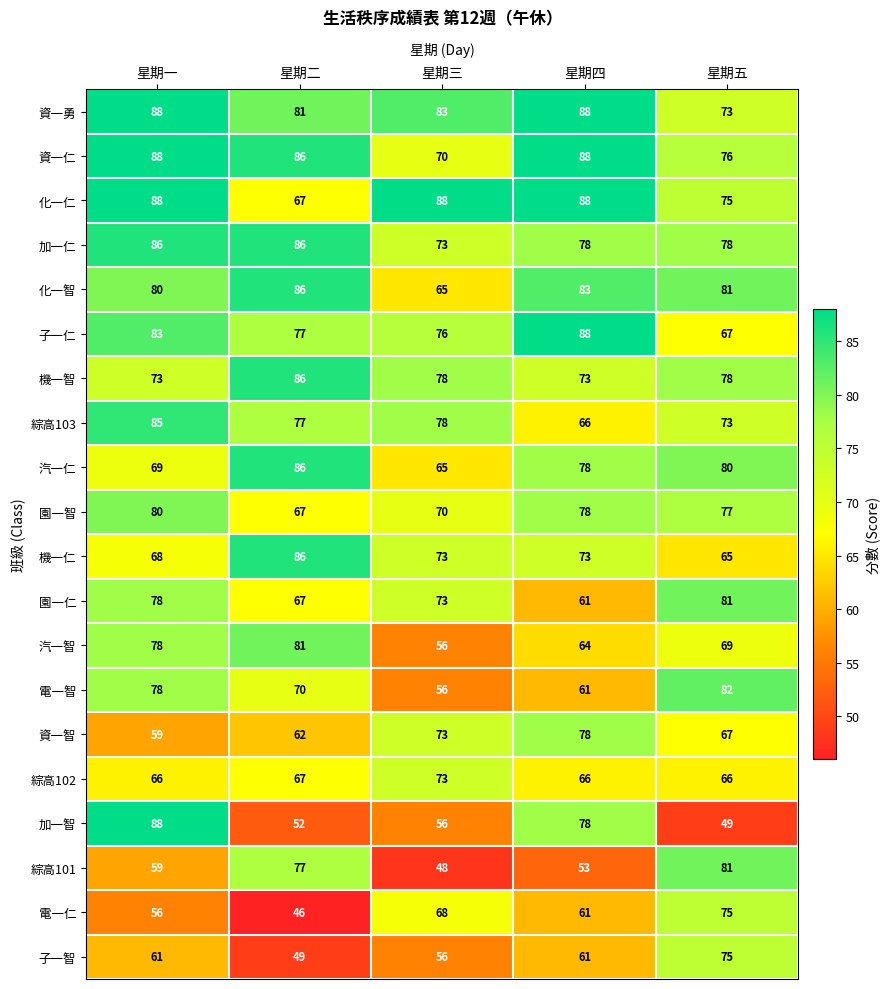

At which label does 資一智 first exceed 67?

星期三